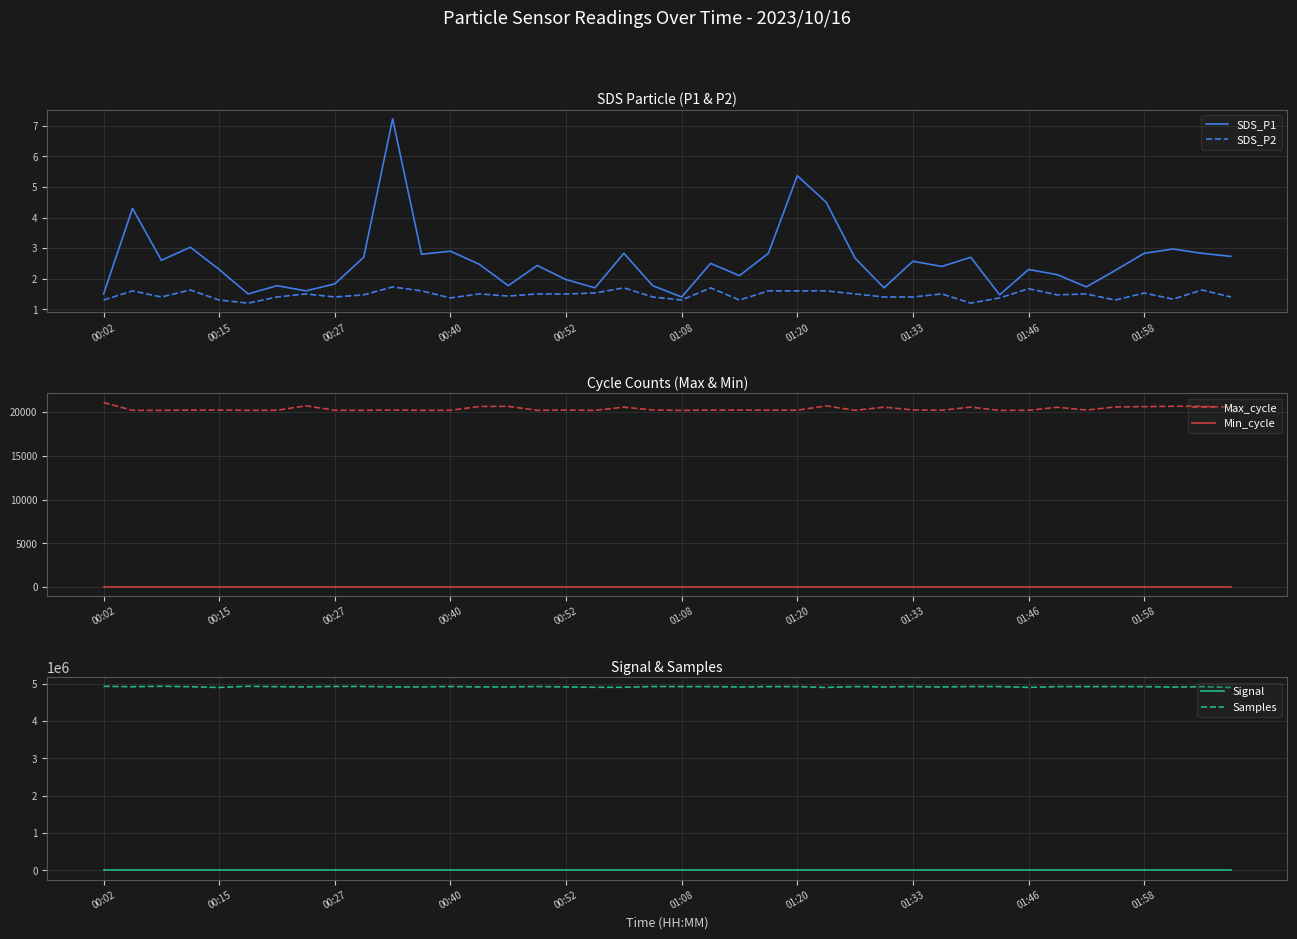

List the series in order of their peak value, highest first.

Samples, Max_cycle, Min_cycle, SDS_P1, SDS_P2, Signal